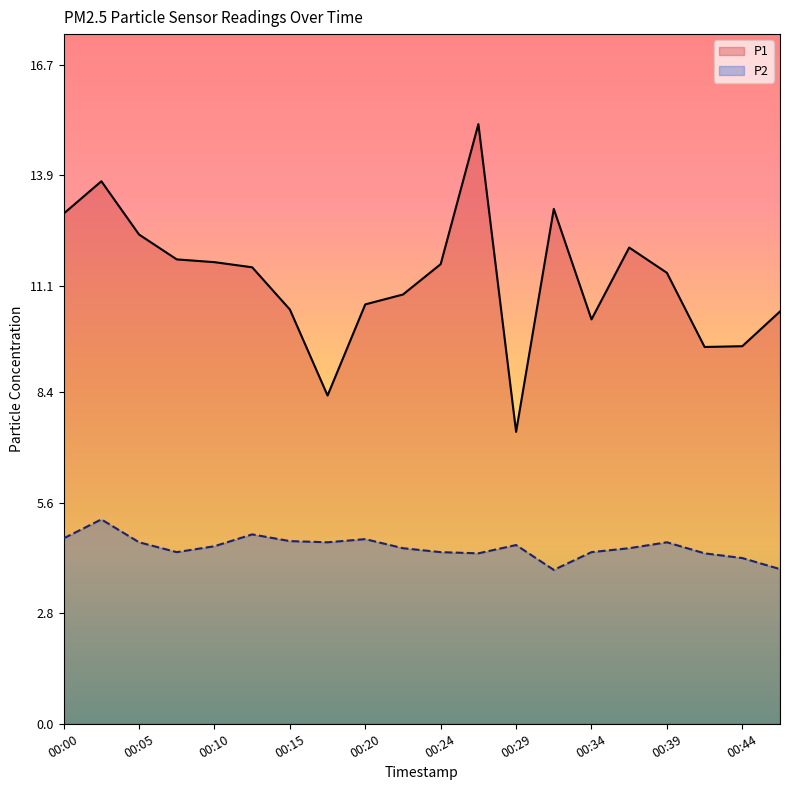

How many values in the P2 series exceed 4?

18